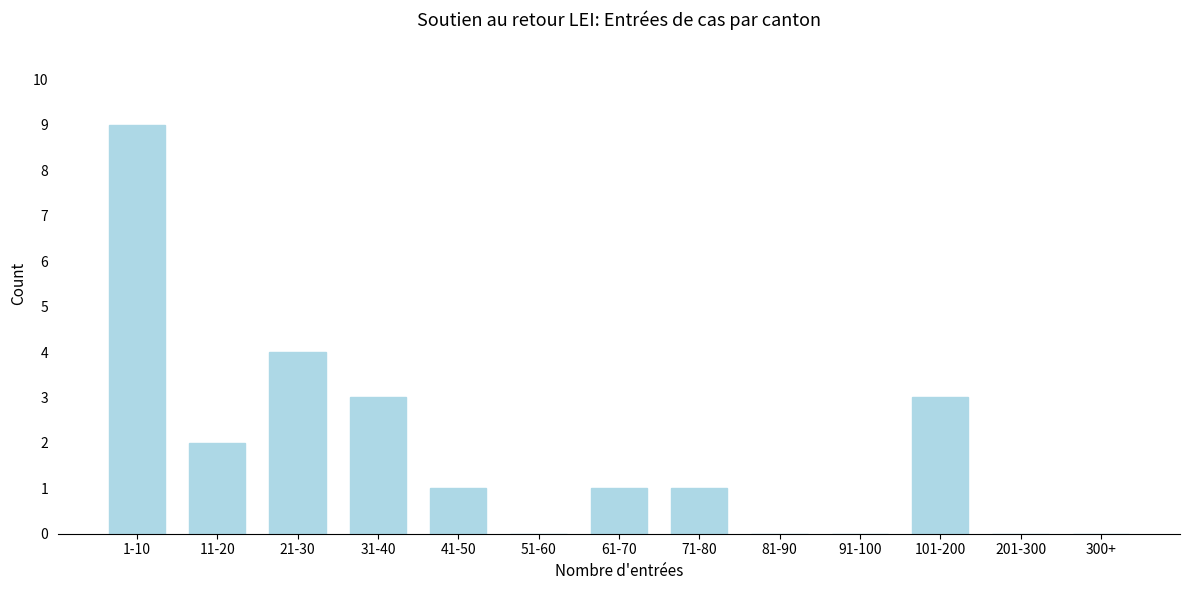

Reading left to right, extract all data points from this chart.

1-10=9	11-20=2	21-30=4	31-40=3	41-50=1	51-60=0	61-70=1	71-80=1	81-90=0	91-100=0	101-200=3	201-300=0	300+=0